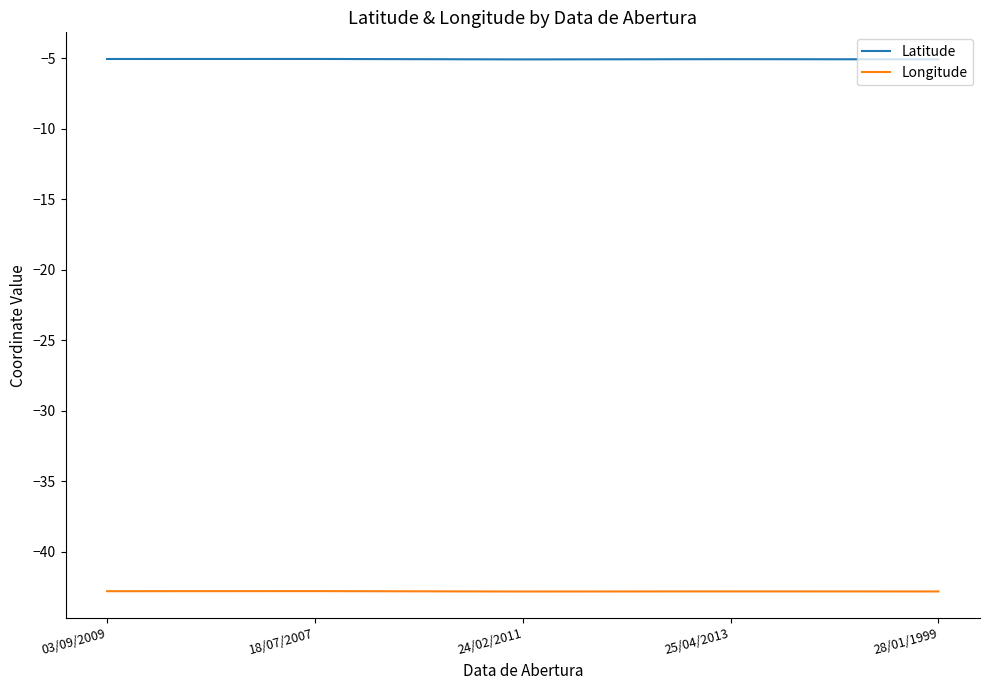

What is the sum of the Latitude values at 24/02/2011 and 25/04/2013?

-10.2